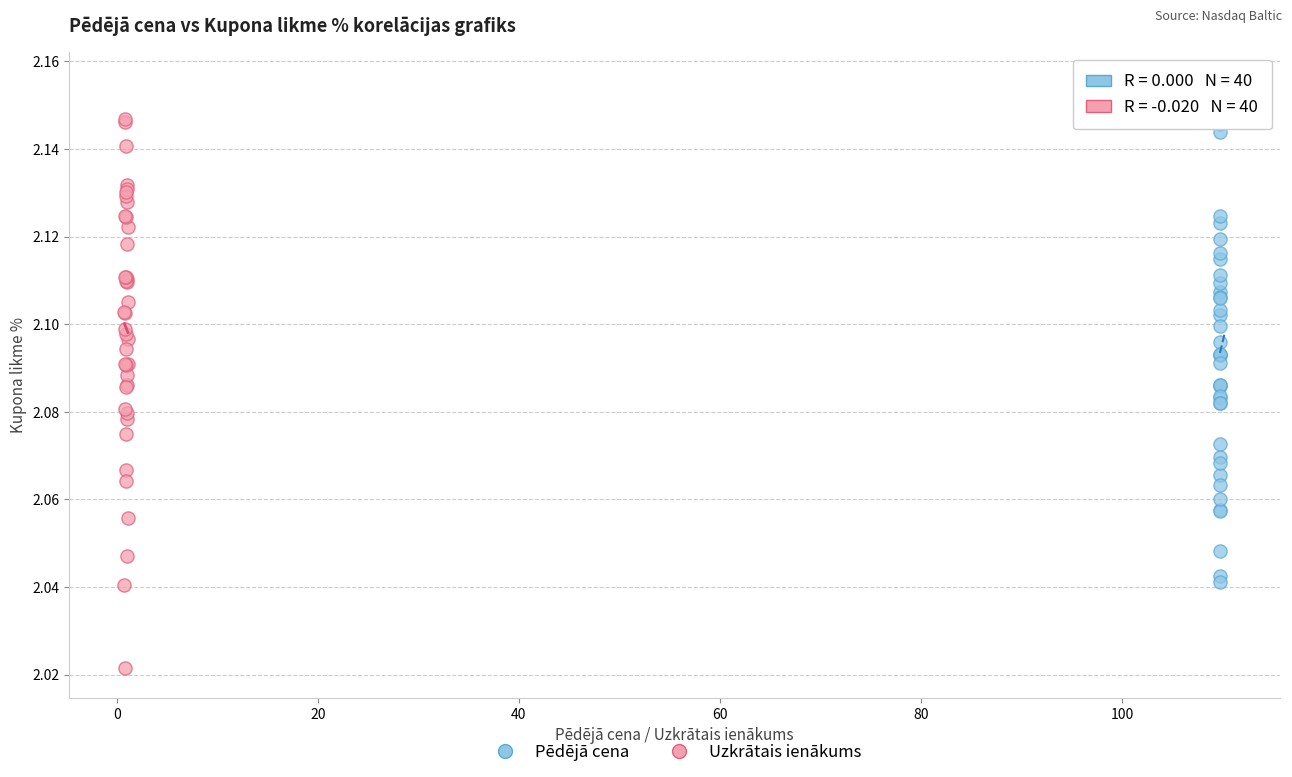

Which series has the widest spread of Y values?

Uzkrātais ienākums